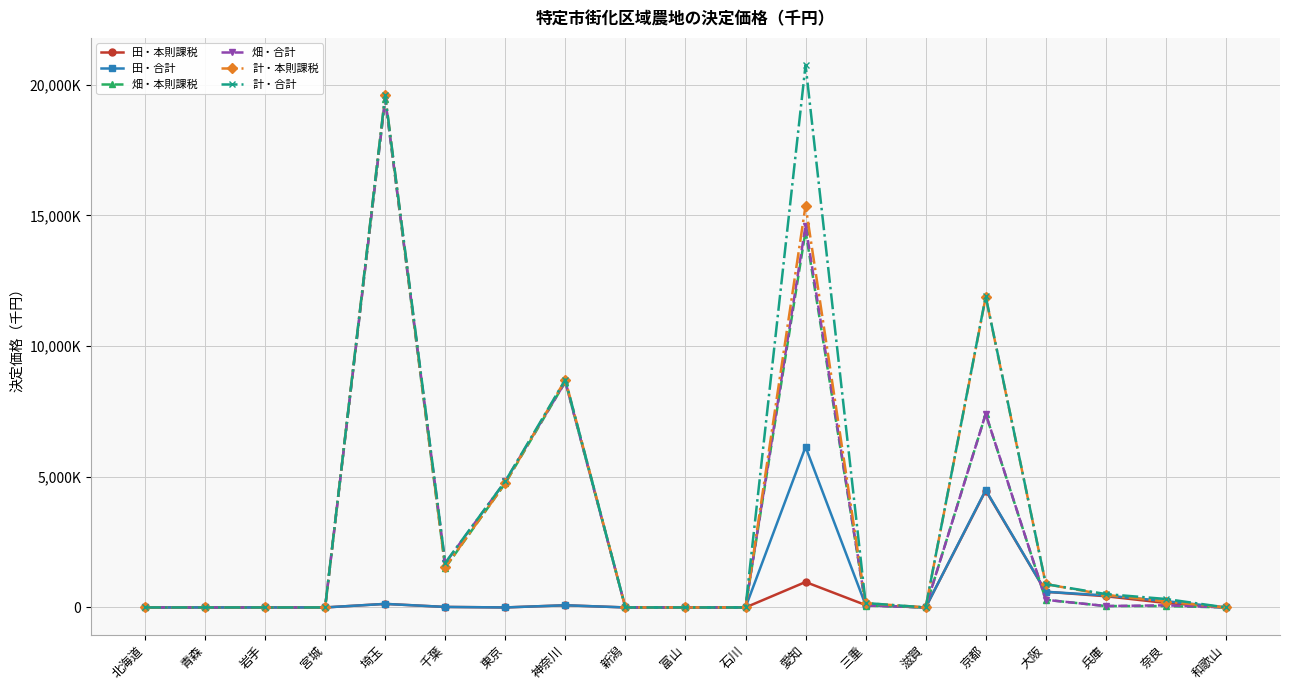

Does the chart have visible grid lines?

Yes